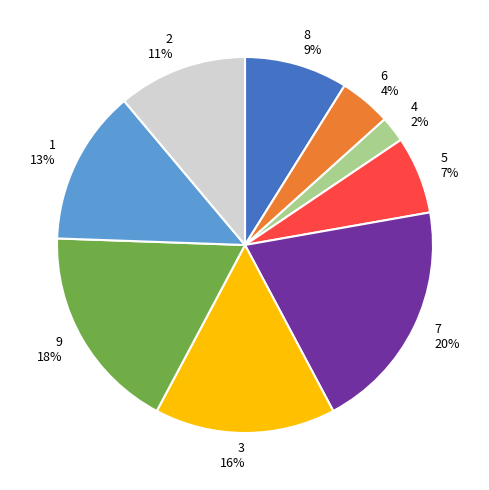

Does any single category account for the majority?

No